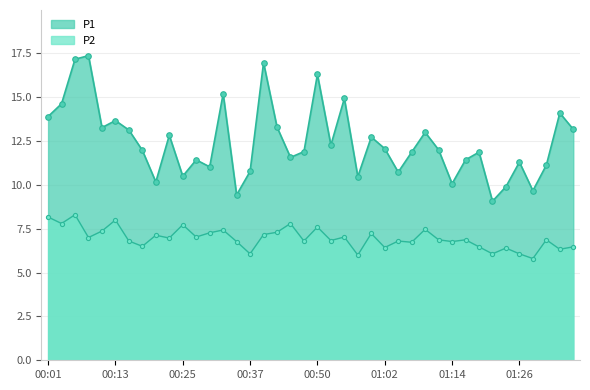

How many distinct data groups are displayed?

2